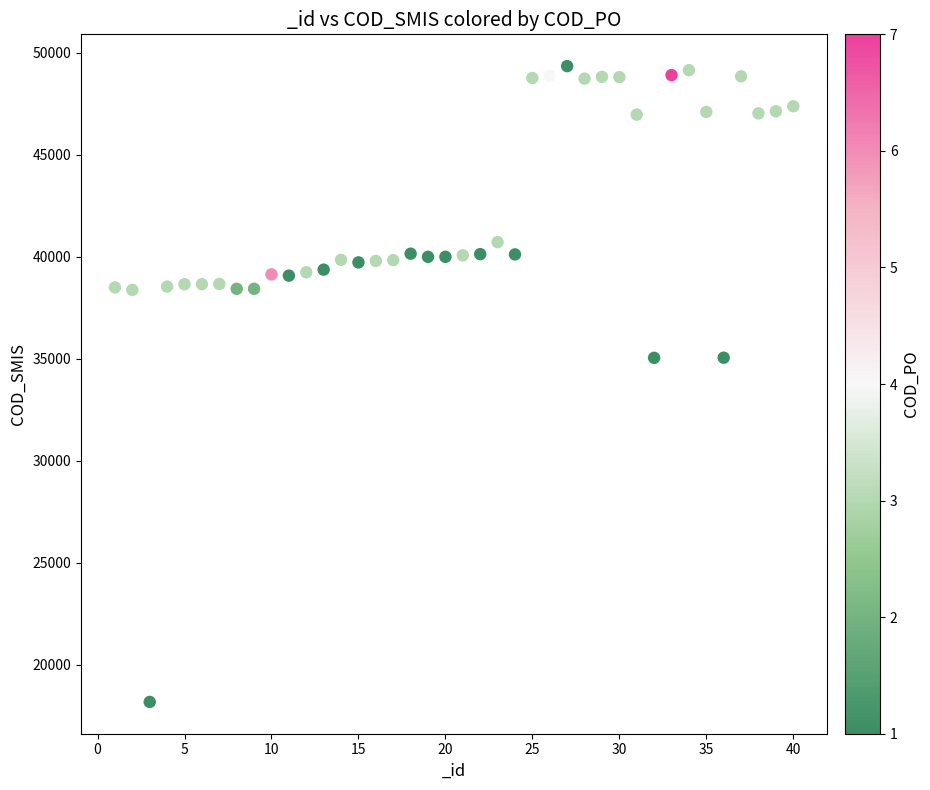

What is the range of X values (max minus min)?

39